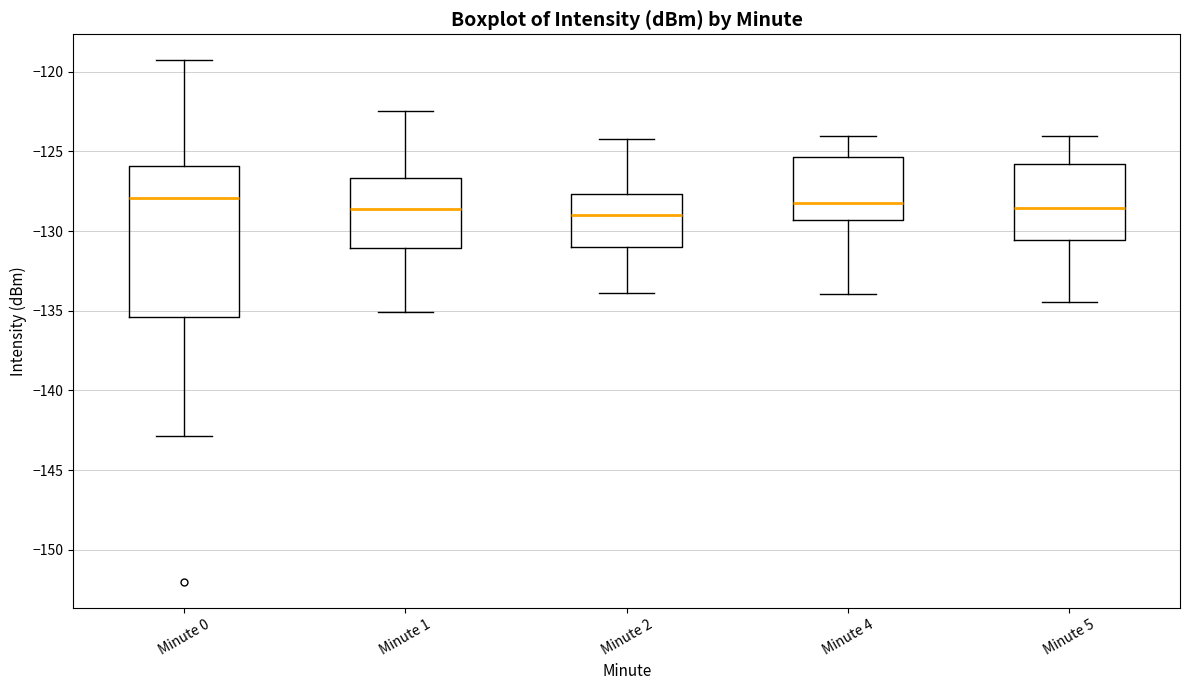

Reading left to right, transcribe this box plot: for each box, give where its median line is, the range the box spans, and where its two whiskers end, as read against the y-axis. The values are not printed on the chart, so give them approximately, as read against the axis.

Minute 0: median -128.0, box -135.5 to -126.0, whiskers -143.0 to -119.5
Minute 1: median -128.5, box -131.0 to -126.5, whiskers -135.0 to -122.5
Minute 2: median -129.0, box -131.0 to -127.5, whiskers -134.0 to -124.0
Minute 4: median -128.0, box -129.5 to -125.5, whiskers -134.0 to -124.0
Minute 5: median -128.5, box -130.5 to -126.0, whiskers -134.5 to -124.0